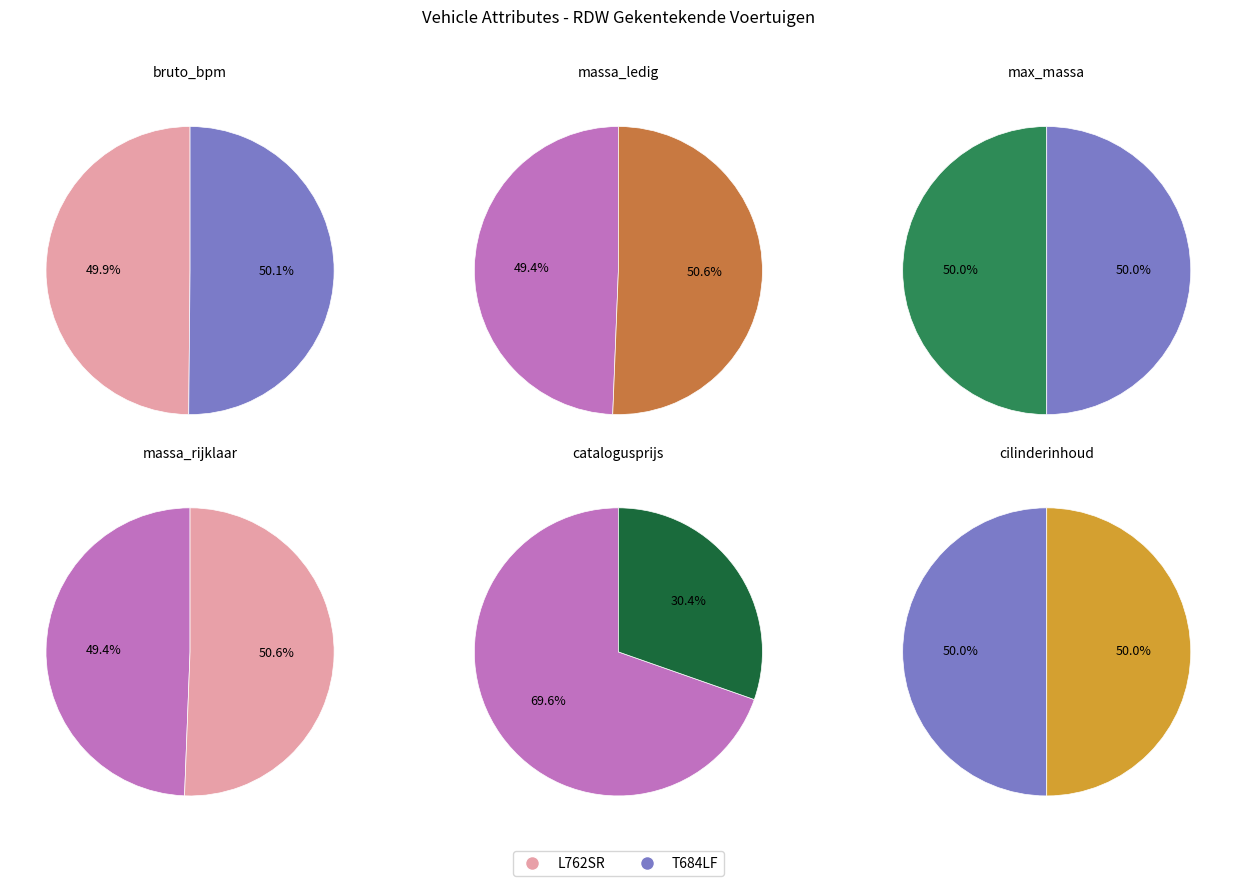

How many segments does this pie chart have?

2